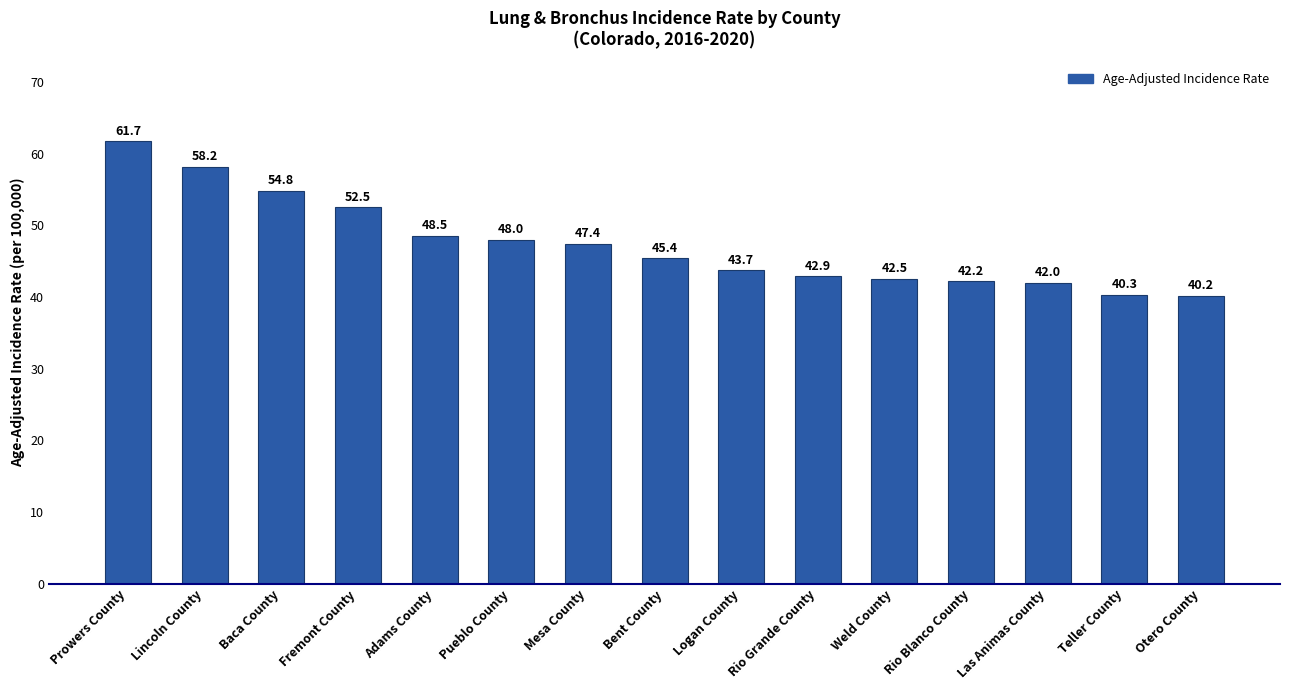

List the labels in order of value, smallest first.

Otero County, Teller County, Las Animas County, Rio Blanco County, Weld County, Rio Grande County, Logan County, Bent County, Mesa County, Pueblo County, Adams County, Fremont County, Baca County, Lincoln County, Prowers County